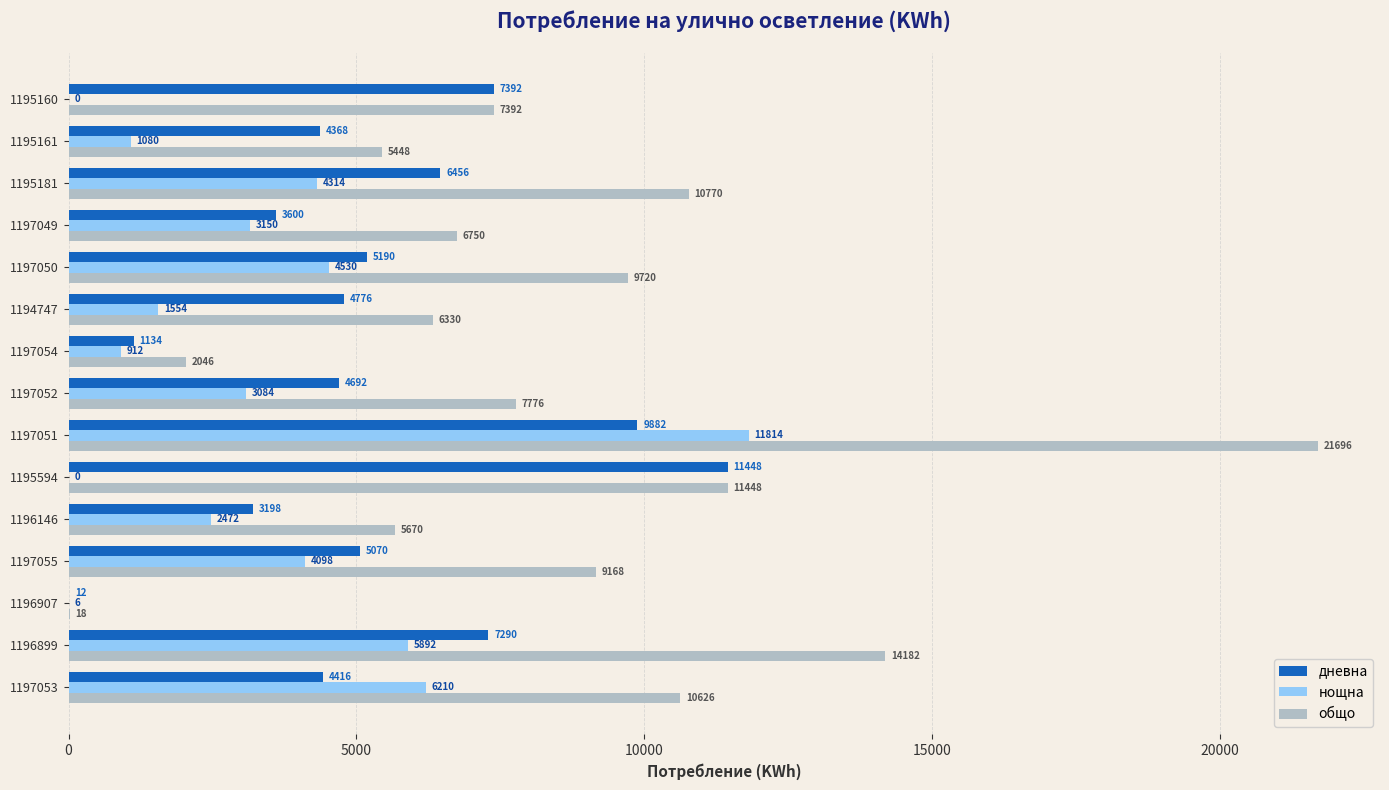

Which series changed the most between 1196907 and 1196146?

общо